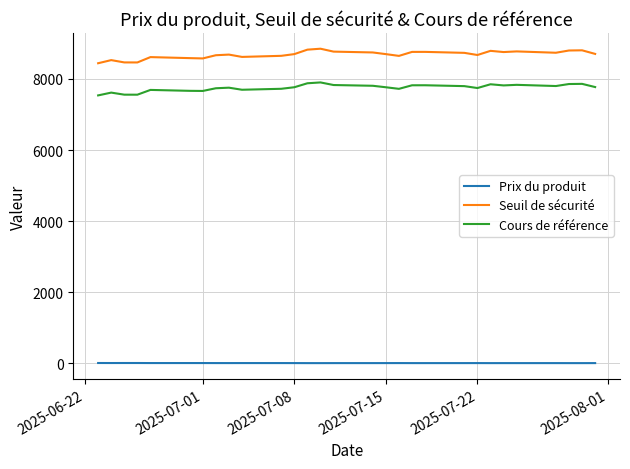

Rank the series by their maximum value, from lowest to highest.

Prix du produit, Cours de référence, Seuil de sécurité